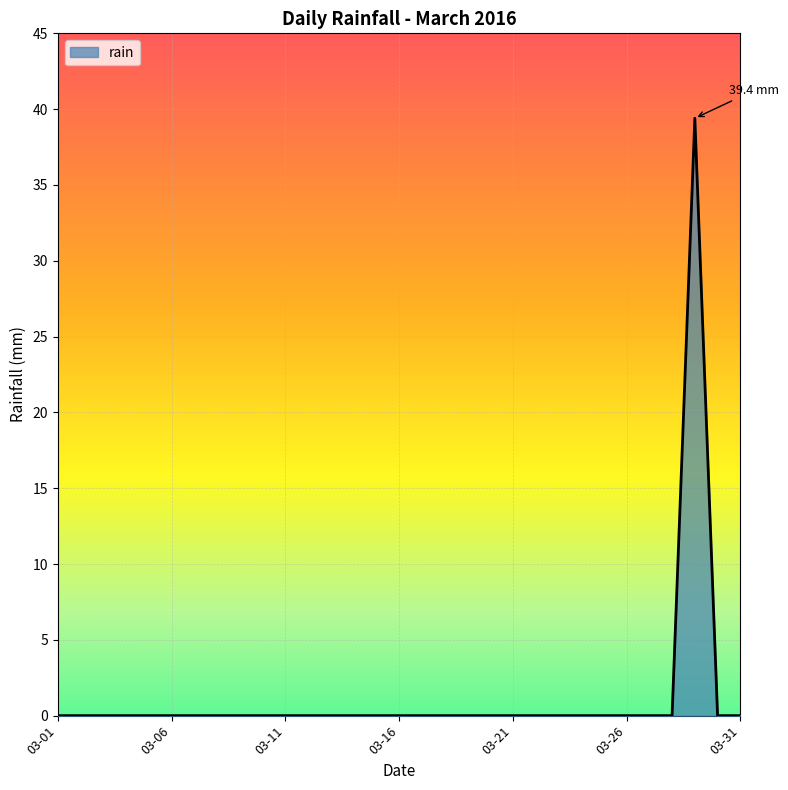

What is the average value?

1.3